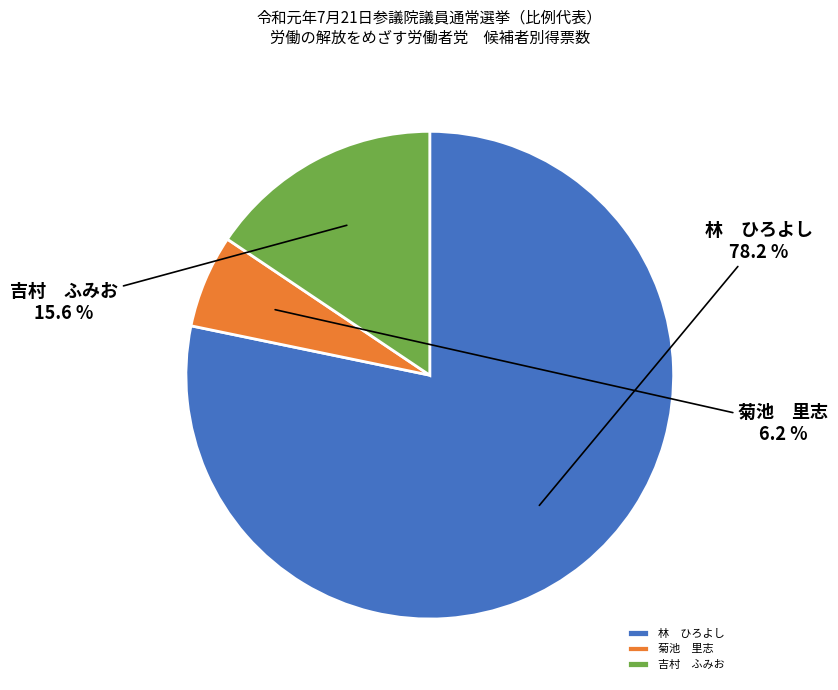

What is the majority slice?

林 ひろよし